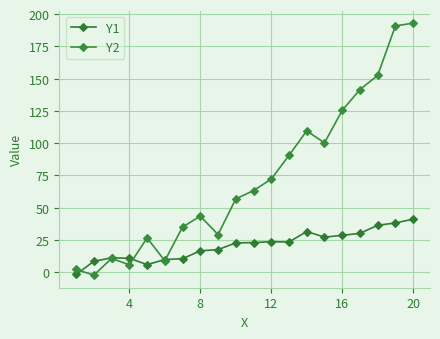

How many distinct data groups are displayed?

2